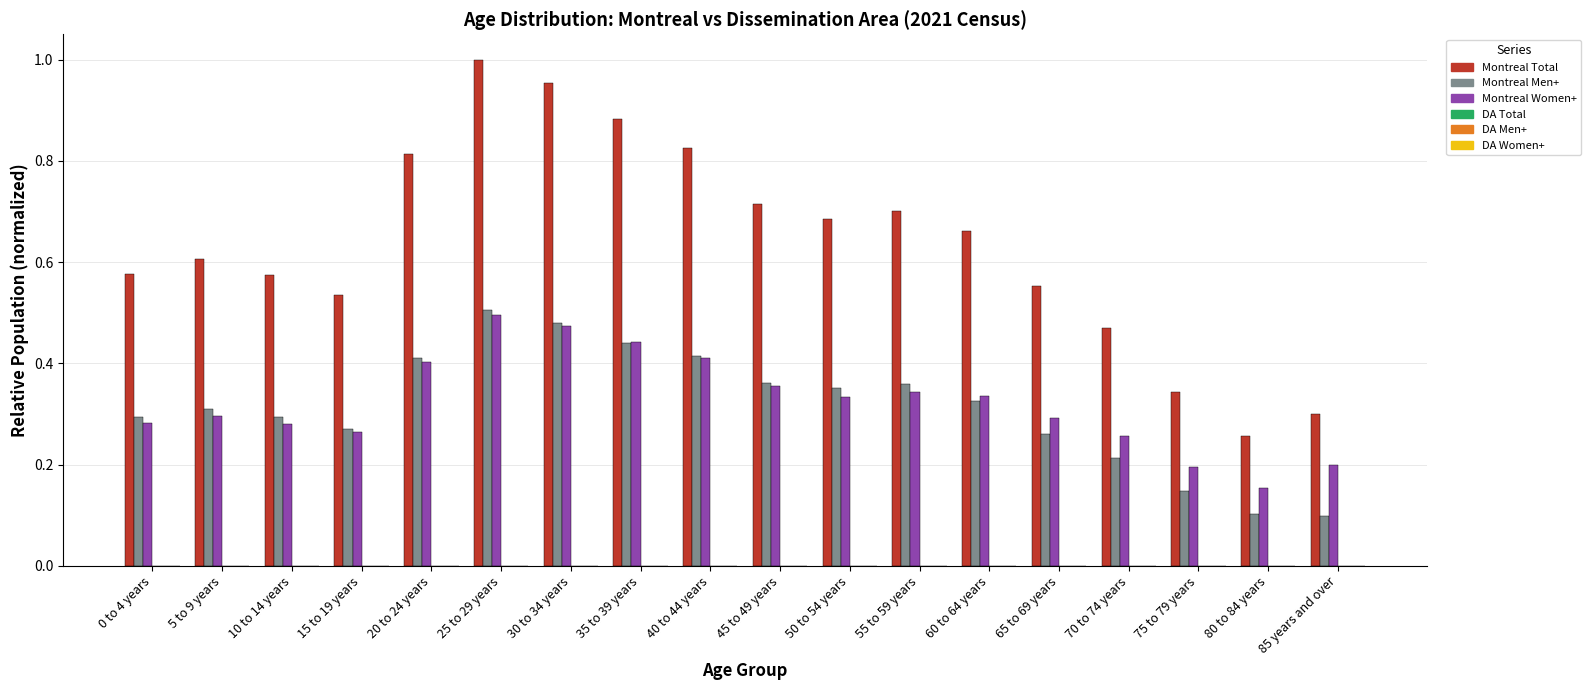

Is it true that Montreal Men+ equals 0.4 at 40 to 44 years?

True